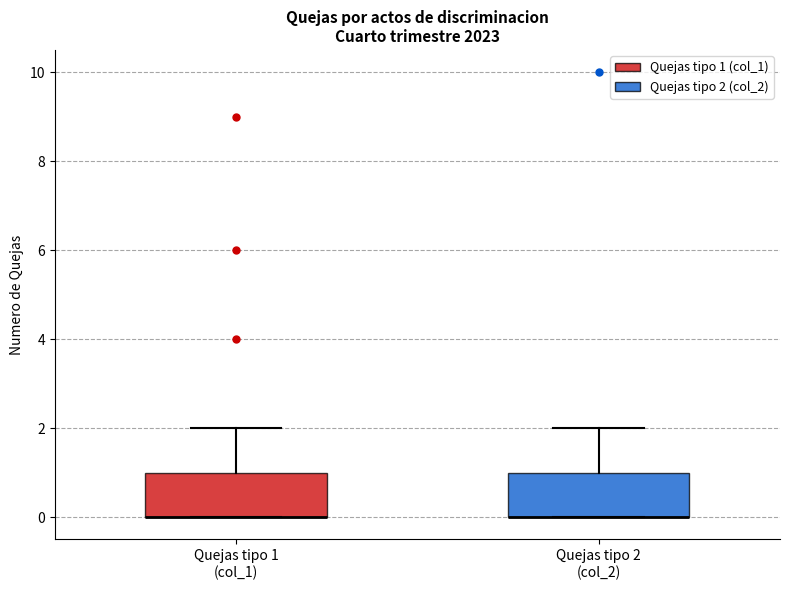

Reading left to right, transcribe this box plot: for each box, give where its median line is, the range the box spans, and where its two whiskers end, as read against the y-axis. The values are not printed on the chart, so give them approximately, as read against the axis.

Quejas tipo 1 (col_1): median 0 (drawn on the box's lower edge), box 0 to 1, whiskers 0 to 2
Quejas tipo 2 (col_2): median 0 (drawn on the box's lower edge), box 0 to 1, whiskers 0 to 2